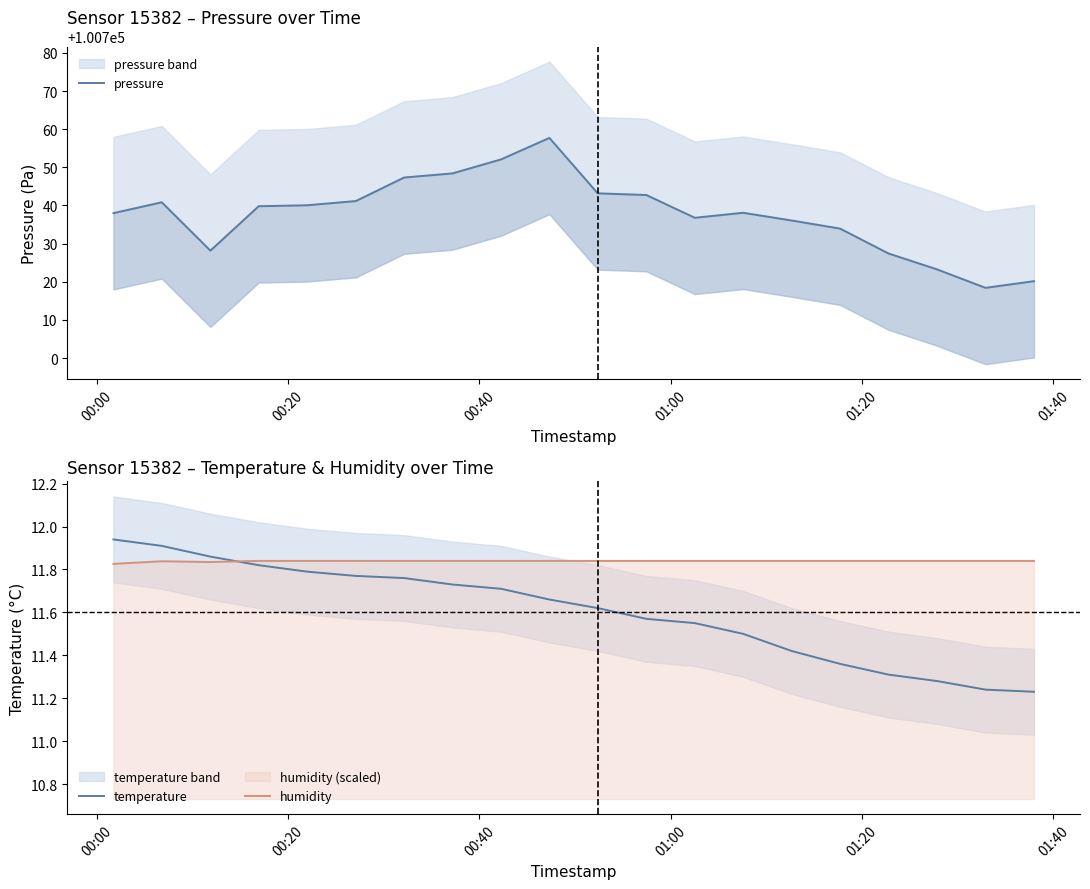

Reading right to left, what are all the values shown in this chart?

pressure: 100720.2	100718.4	100723.2	100727.4	100733.9	100736.1	100738.1	100736.8	100742.8	100743.2	100757.7	100752.1	100748.4	100747.3	100741.2	100740.1	100739.8	100728.2	100740.8	100738.0
temperature: 11.2	11.2	11.3	11.3	11.4	11.4	11.5	11.6	11.6	11.6	11.7	11.7	11.7	11.8	11.8	11.8	11.8	11.9	11.9	11.9
humidity: 11.8	11.8	11.8	11.8	11.8	11.8	11.8	11.8	11.8	11.8	11.8	11.8	11.8	11.8	11.8	11.8	11.8	11.8	11.8	11.8